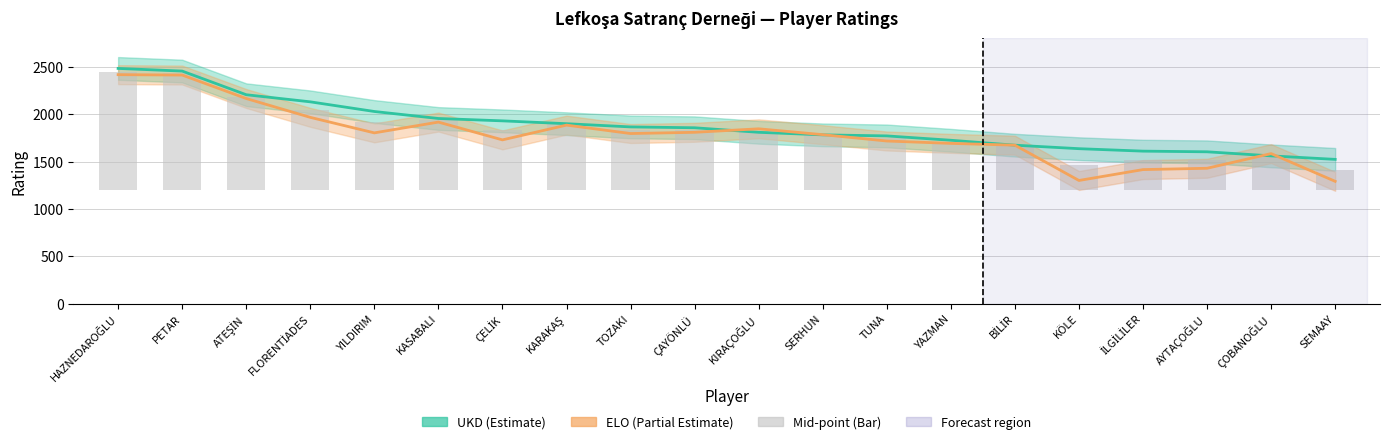

List the series in order of their peak value, highest first.

UKD, ELO, Mid-point